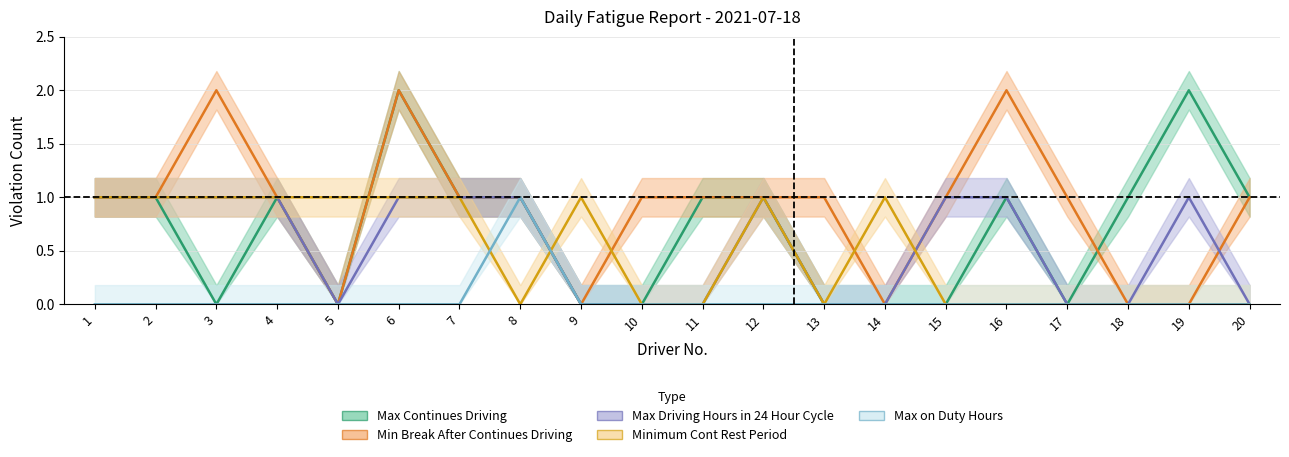

Which series has the largest range (max minus min)?

Max Continues Driving